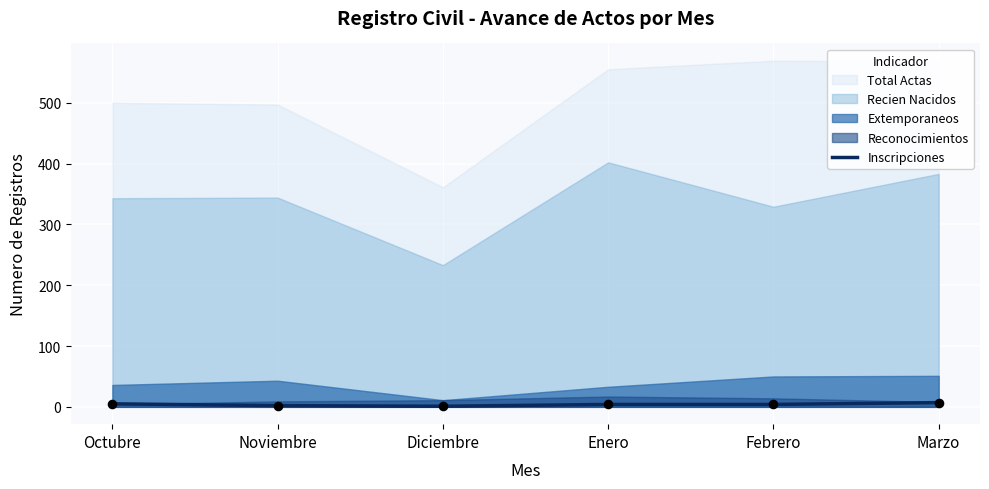

Between Diciembre and Enero, which is larger?

Enero